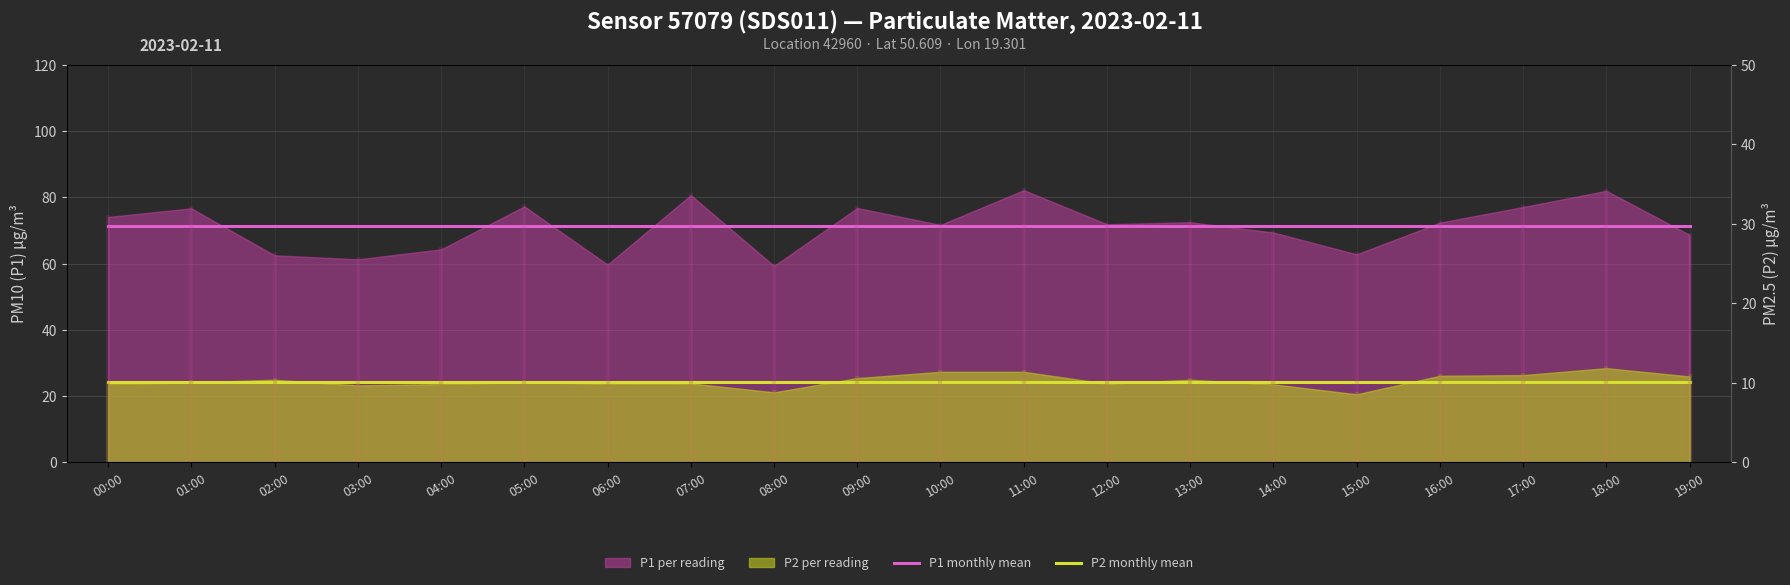

The P2 monthly mean series shows 24.3 at 19:00. True or false?

True